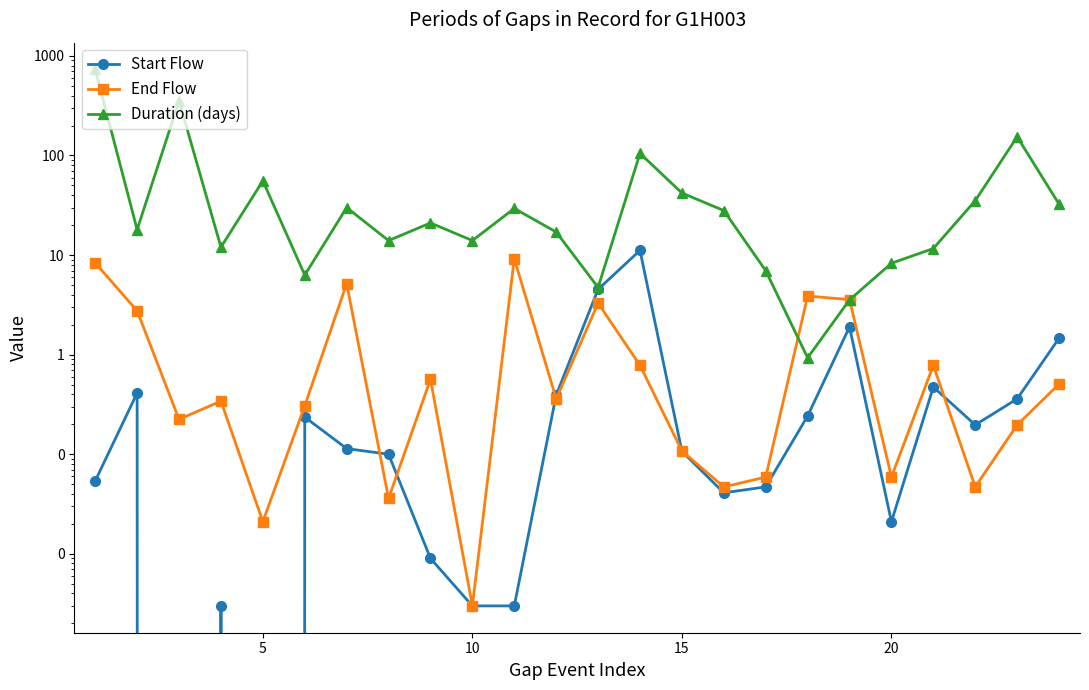

Which series ends up on top after the final intersection of Start Flow and End Flow?

Start Flow